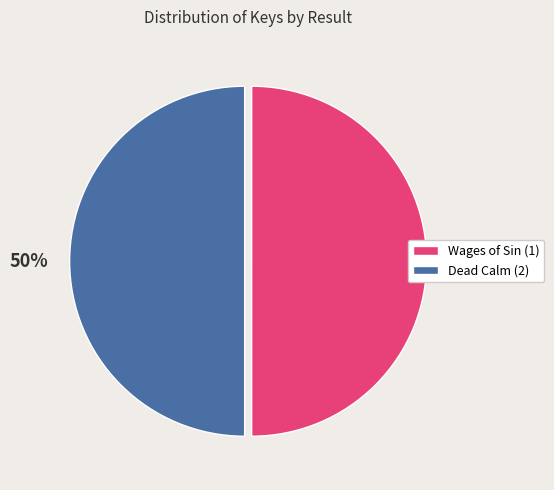

Count the number of slices in the pie.

2